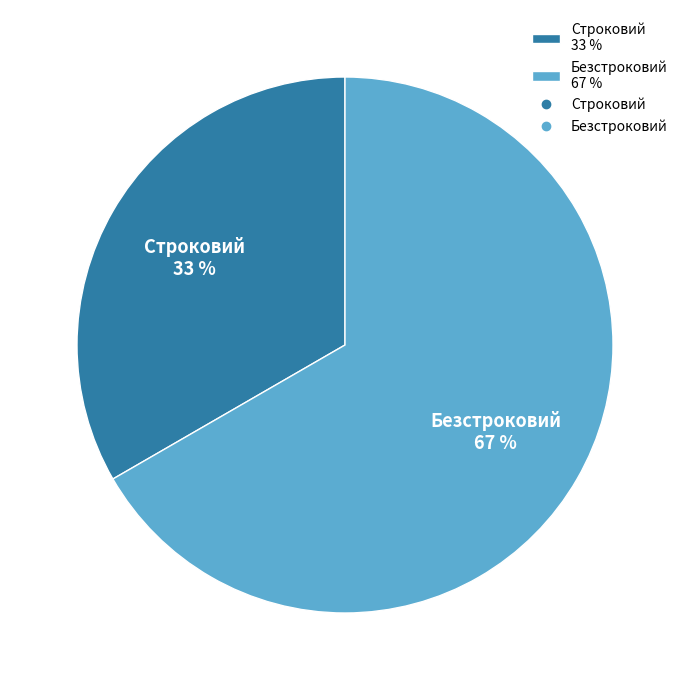

To the nearest percent, what portion does Безстроковий represent?

67%